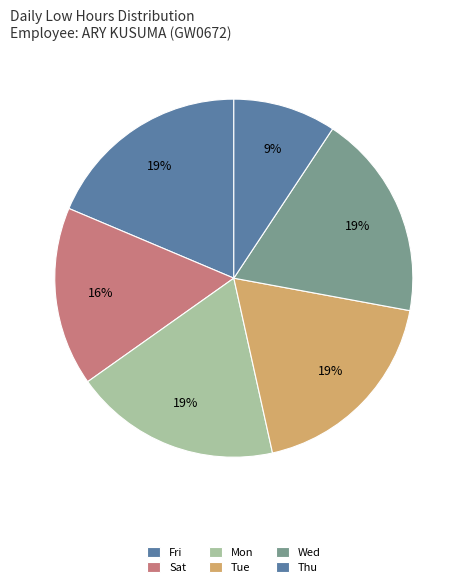

Count the number of slices in the pie.

6